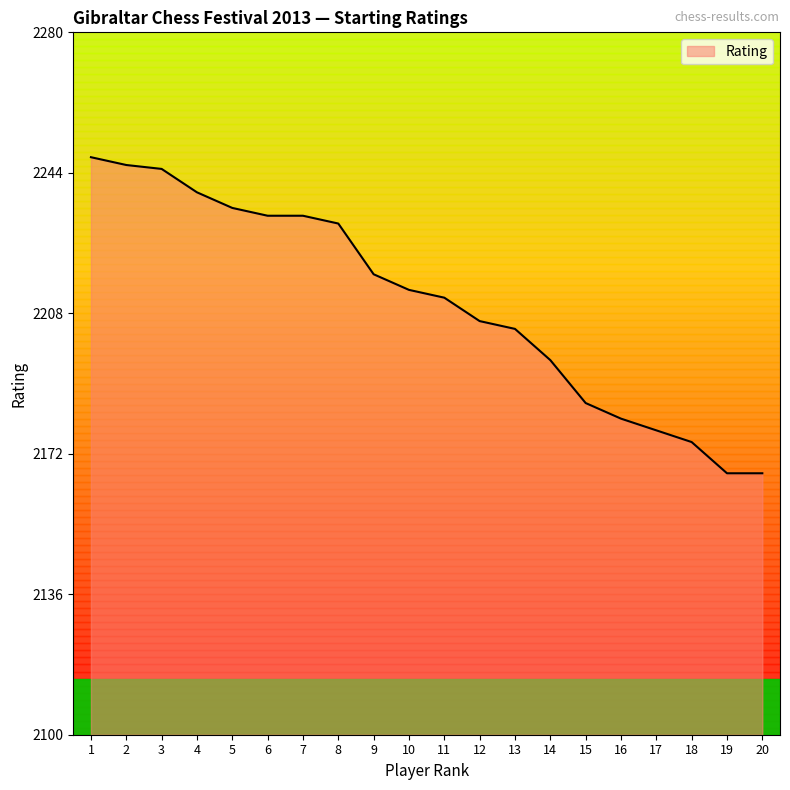

How many values are below 2214?

10